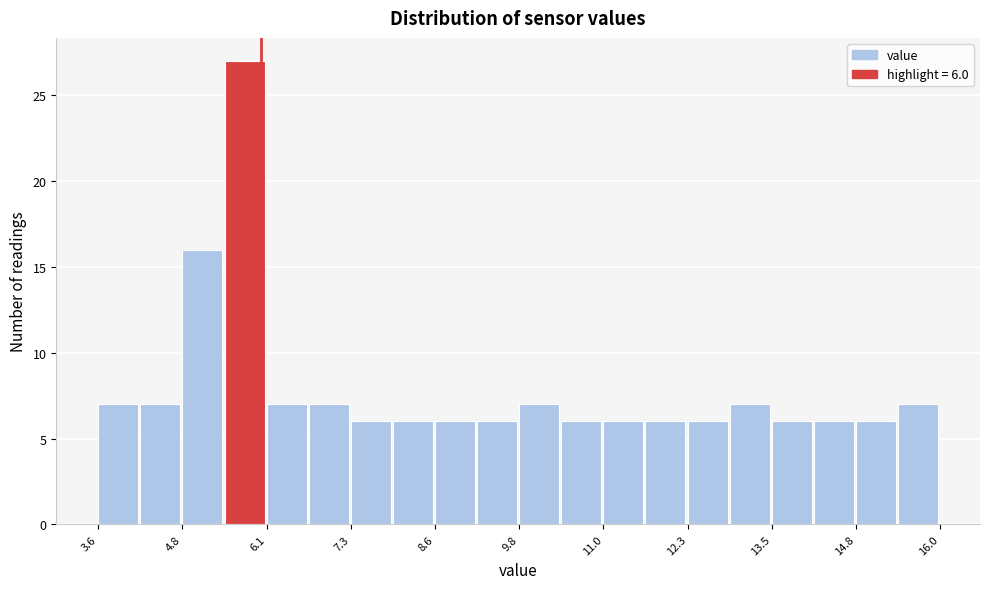

Read against the x-axis, roughly where is the centre of the tallest bar?

5.8